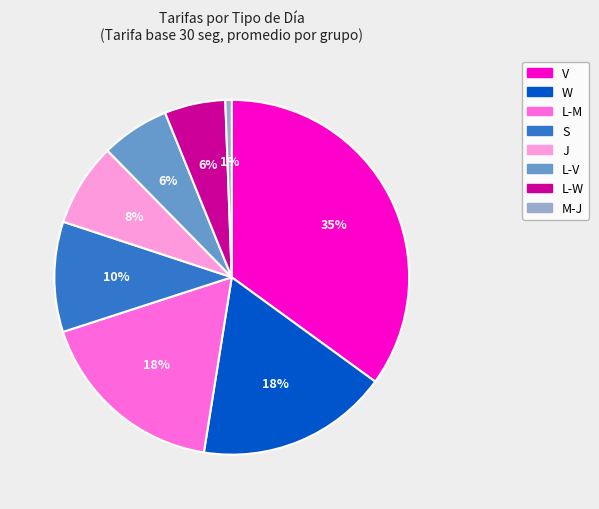

Is there a majority slice in this chart?

No